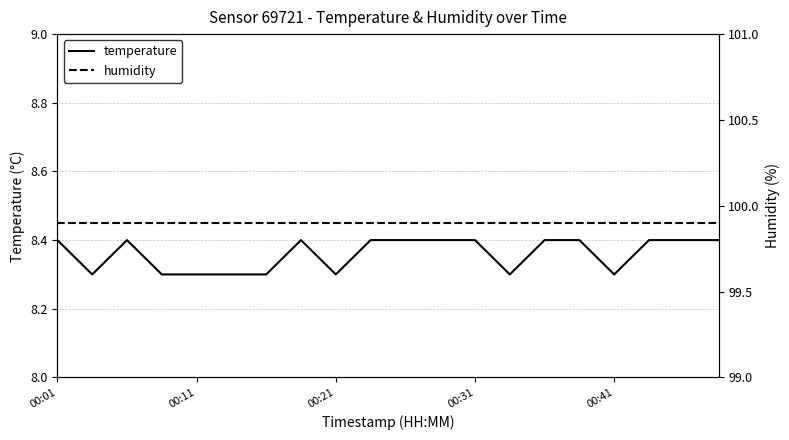

Rank the series by their average value, from highest to lowest.

humidity, temperature